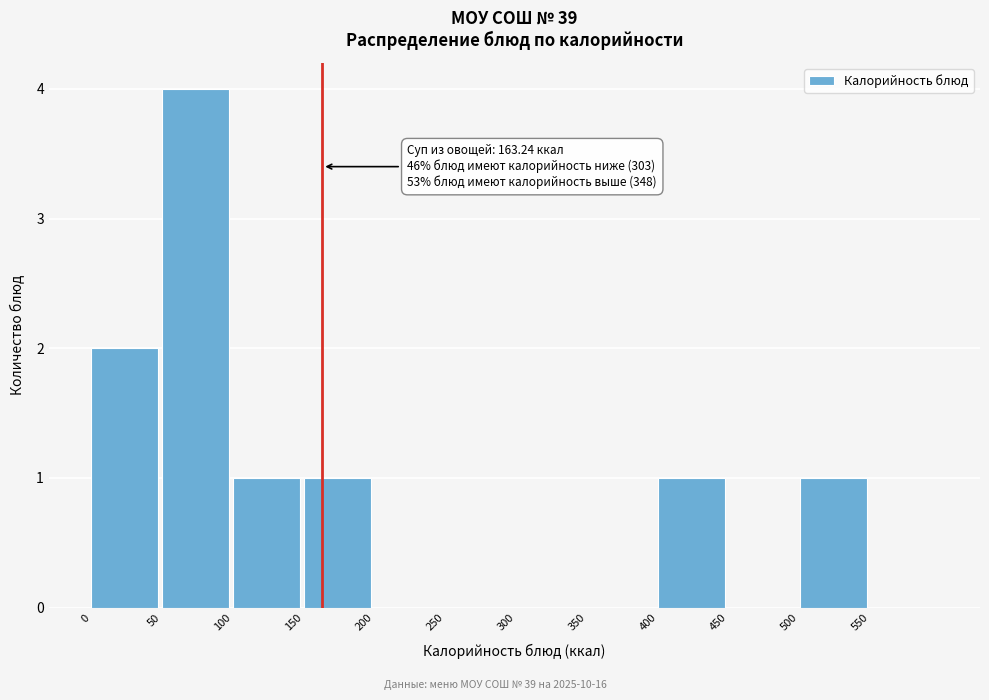

Over which range of the x-axis is the bar tallest?

50 to 100